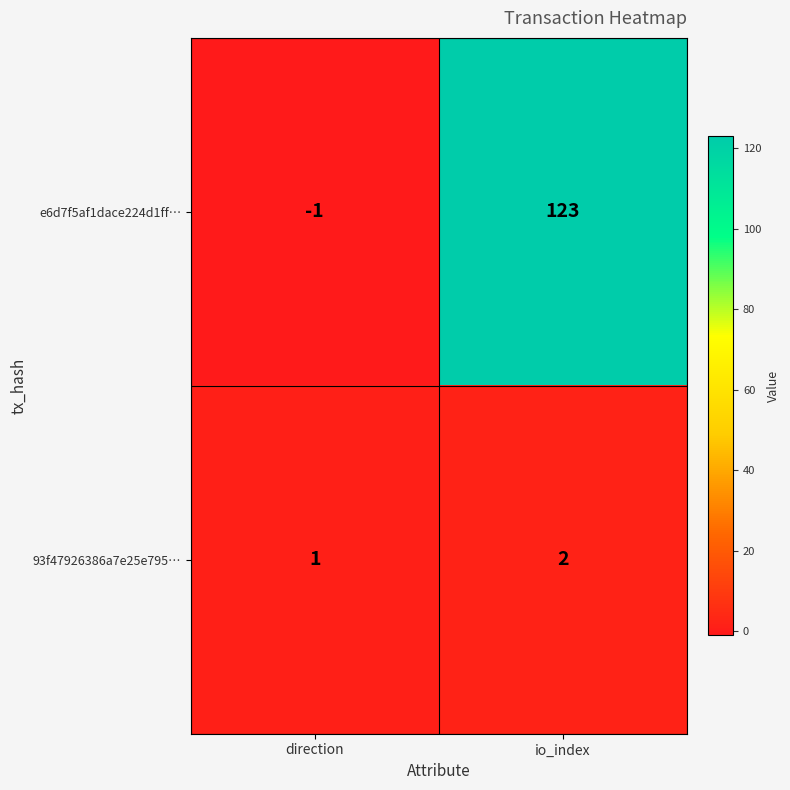

Reading left to right, what are all the values shown in this chart?

e6d7f5af1dace224d1ff…: direction=-1	io_index=123
93f47926386a7e25e795…: direction=1	io_index=2